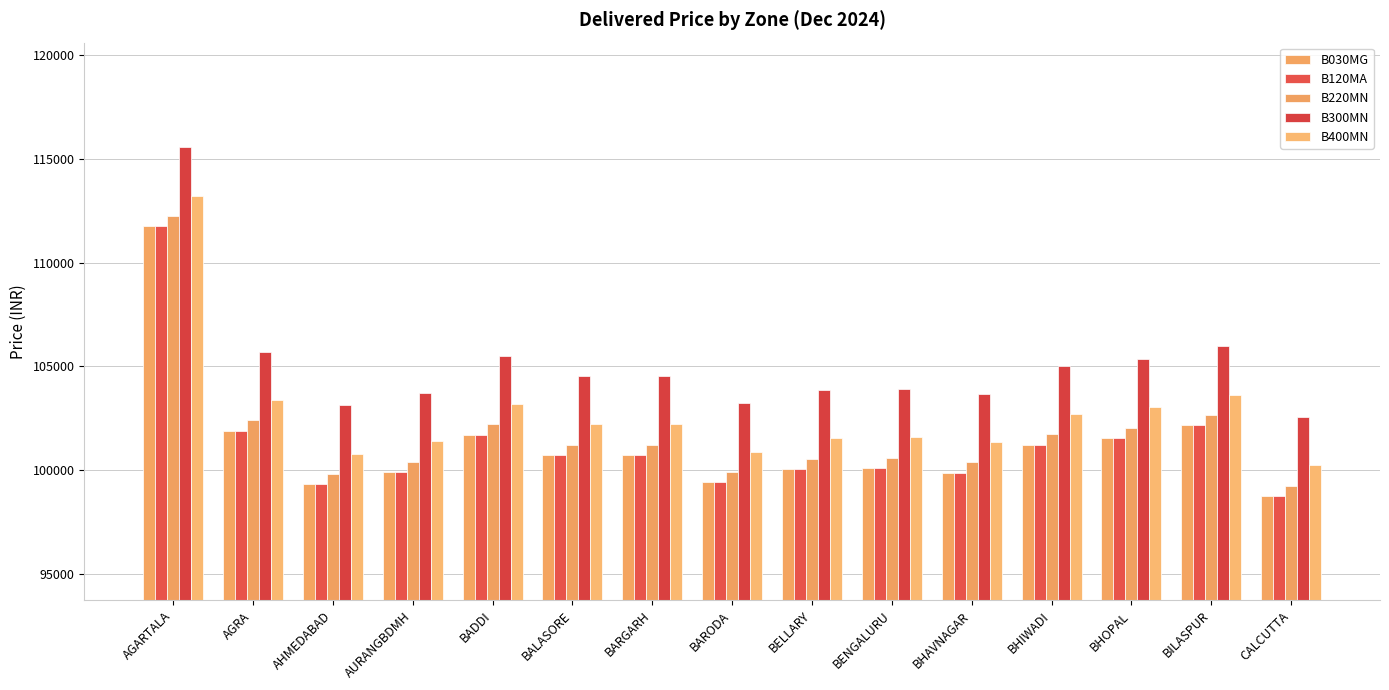

The value of B120MA at BARODA is 41106. True or false?

False